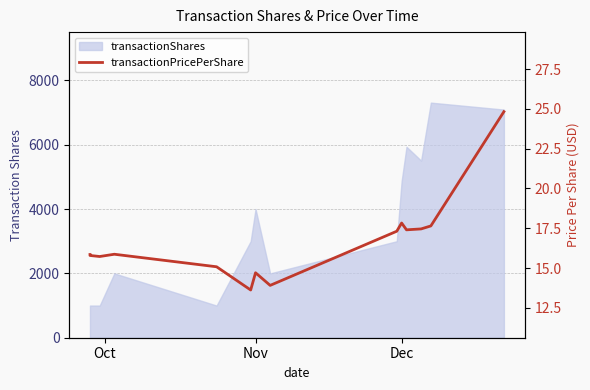

The value at Nov is 14.7. True or false?

True